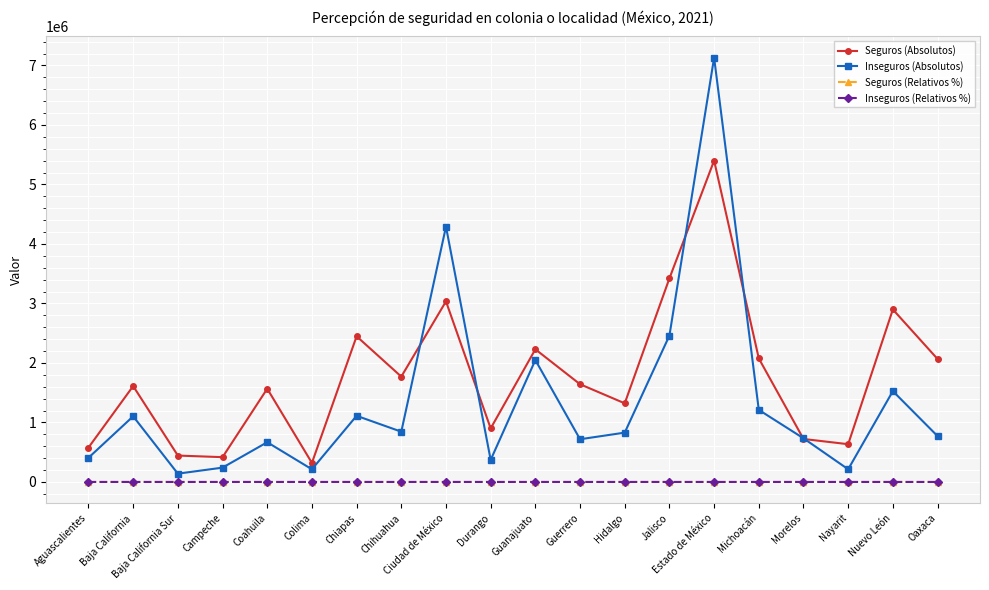

In Seguros (Absolutos), how many points are higher than both neighbors (excluding endpoints)?

7